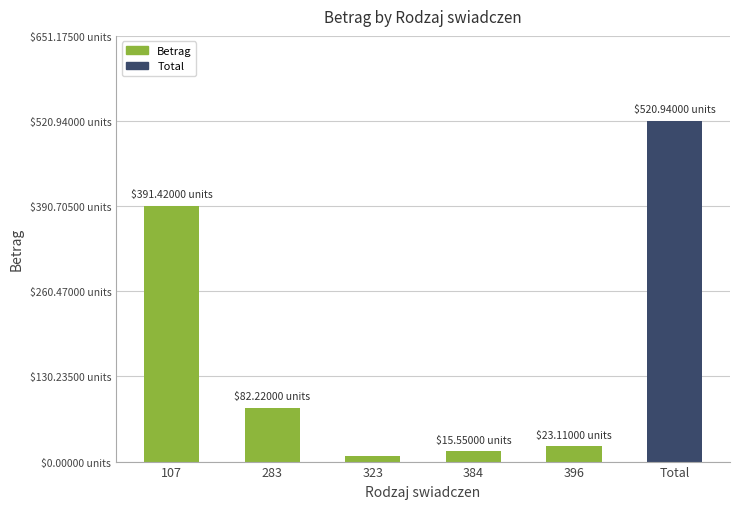

Rank the categories by value from lowest to highest.

323, 384, 396, 283, 107, Total